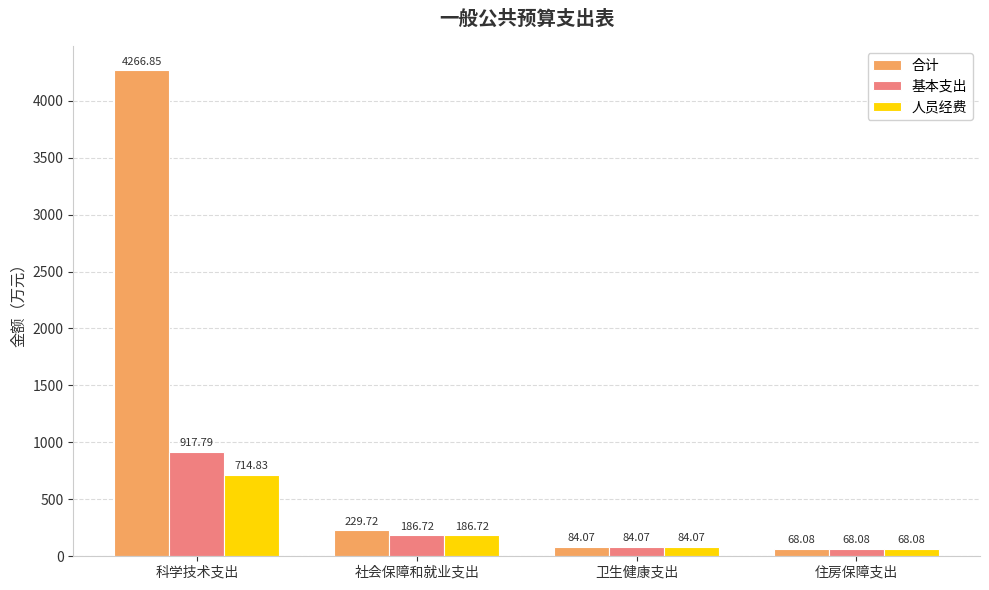

How many groups of bars are there?

4